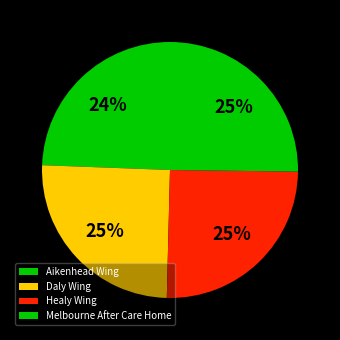

The Healy Wing slice represents 25% of the pie. True or false?

True